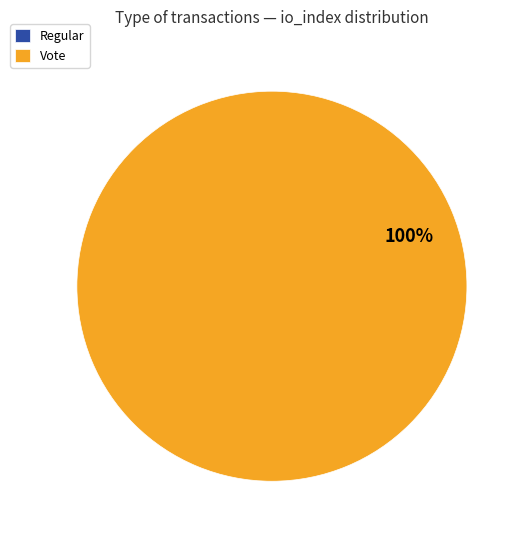

To the nearest percent, what percentage of the pie is Vote?

100%